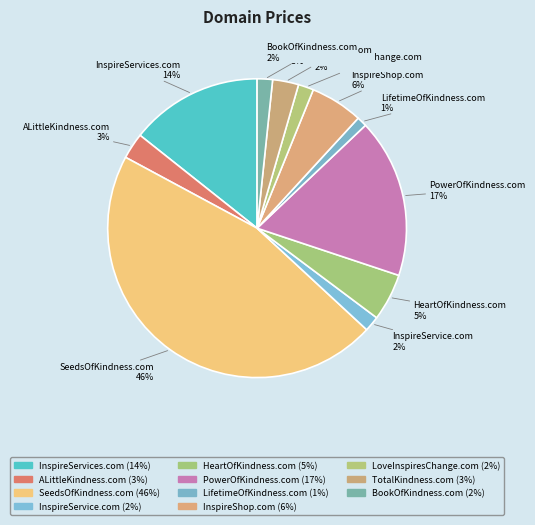

Which has a higher value, InspireShop.com or BookOfKindness.com?

InspireShop.com